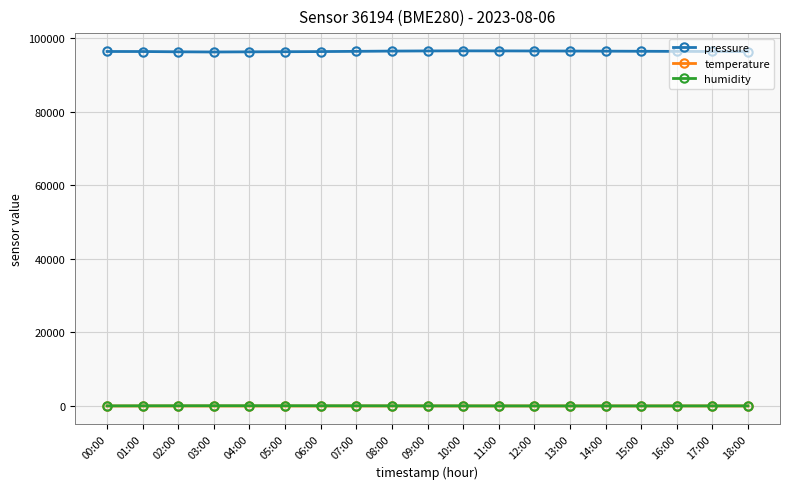

Does the chart display data point markers on the line(s)?

Yes